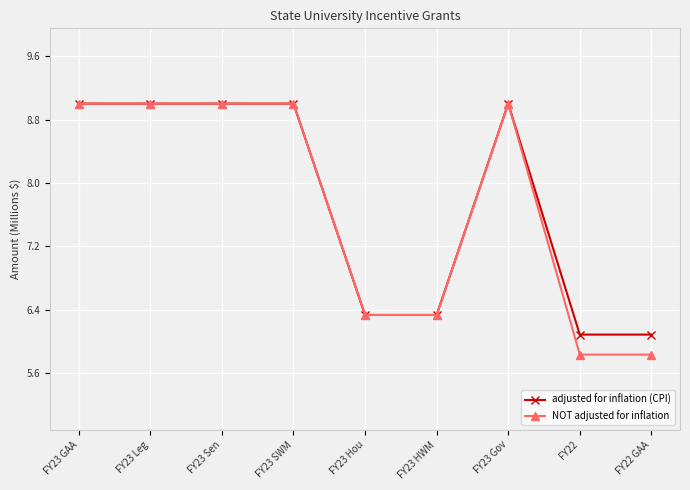

Which series has the largest range (max minus min)?

NOT adjusted for inflation